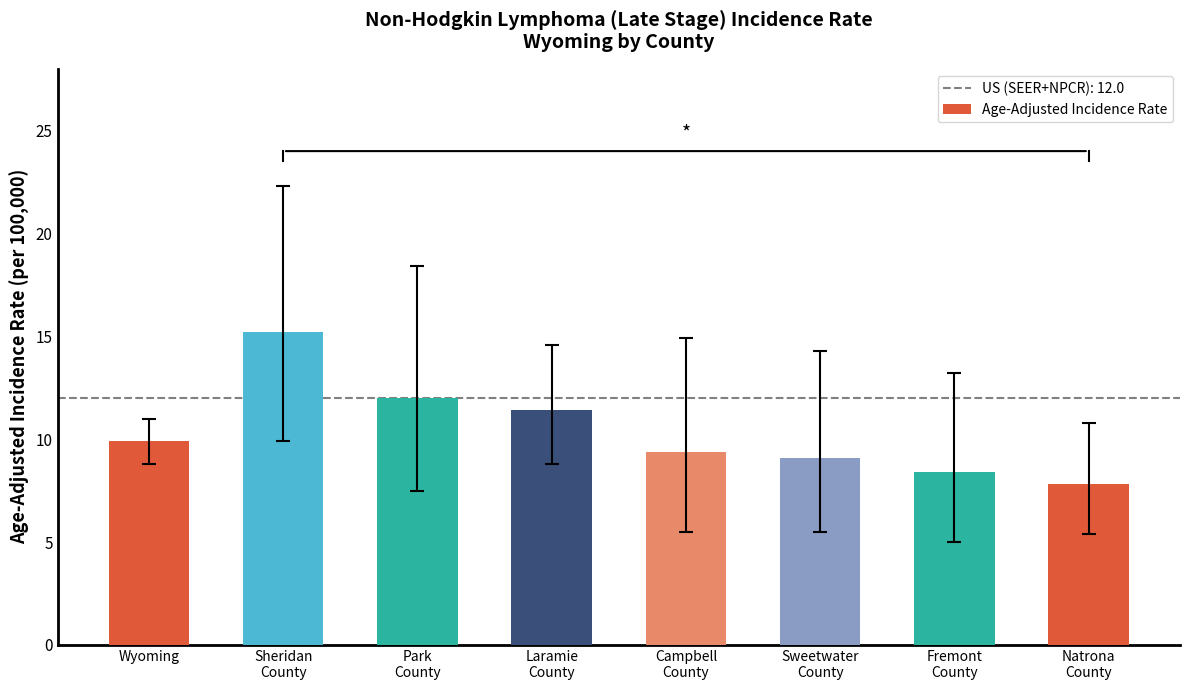

True or false: the data shows 12.0 at Natrona
County.

False